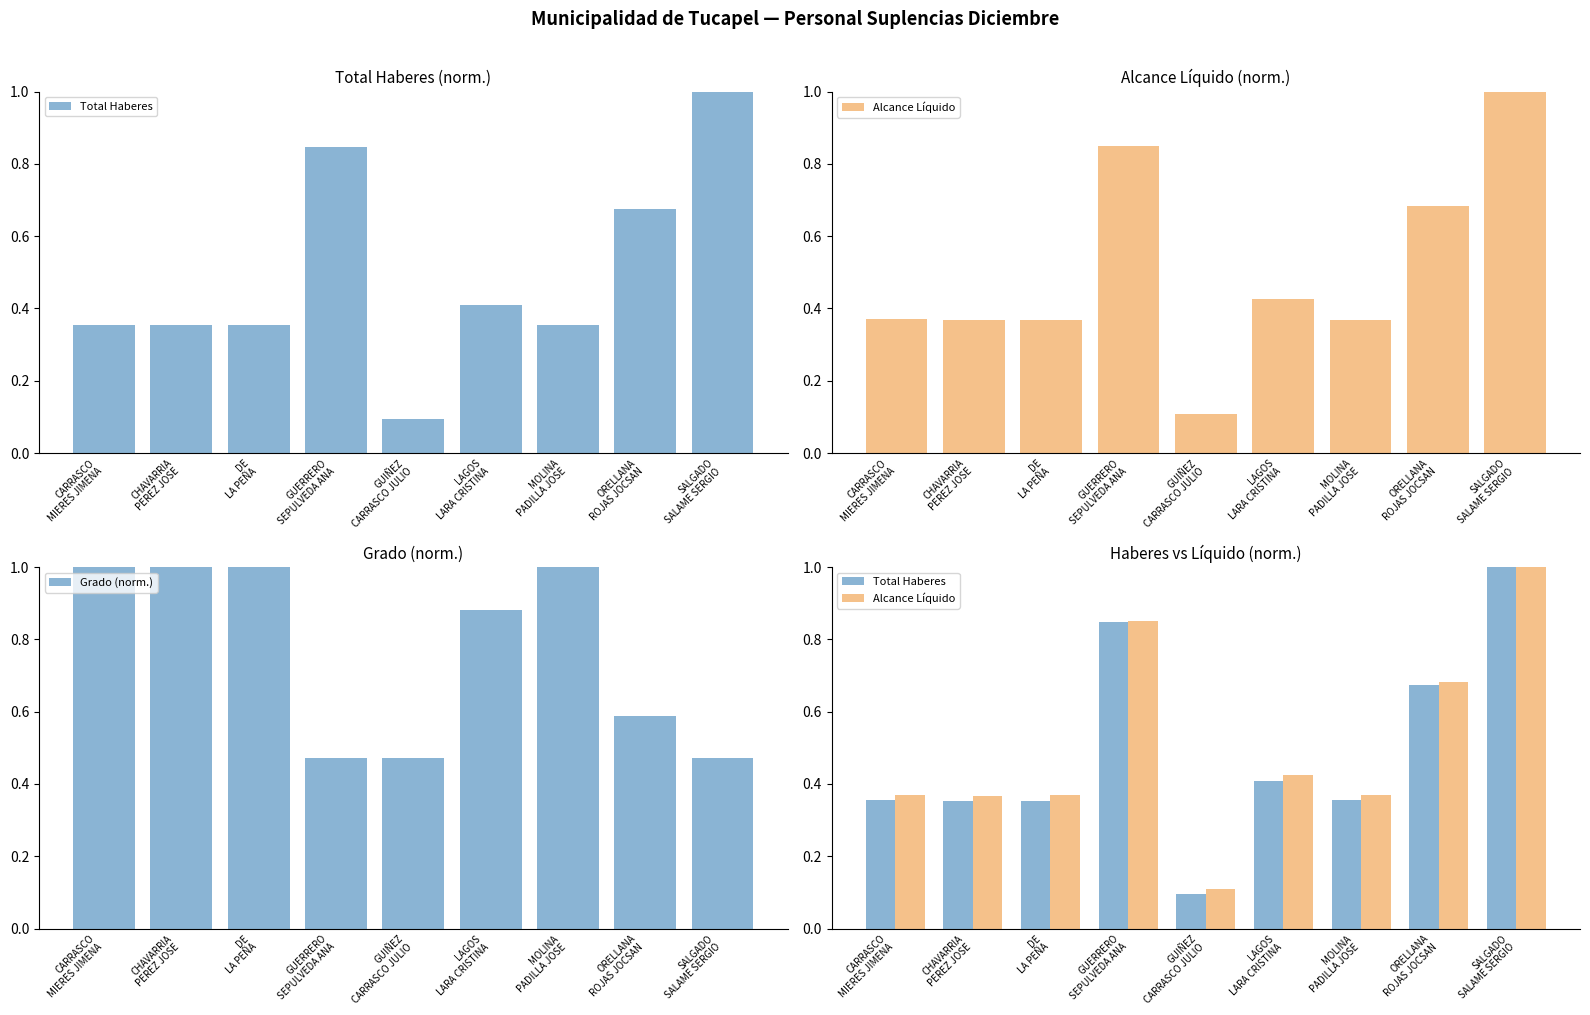

Is the value of Grado (norm.) at GUERRERO
SEPULVEDA ANA greater than the value of Total Haberes at SALGADO
SALAME SERGIO?

No